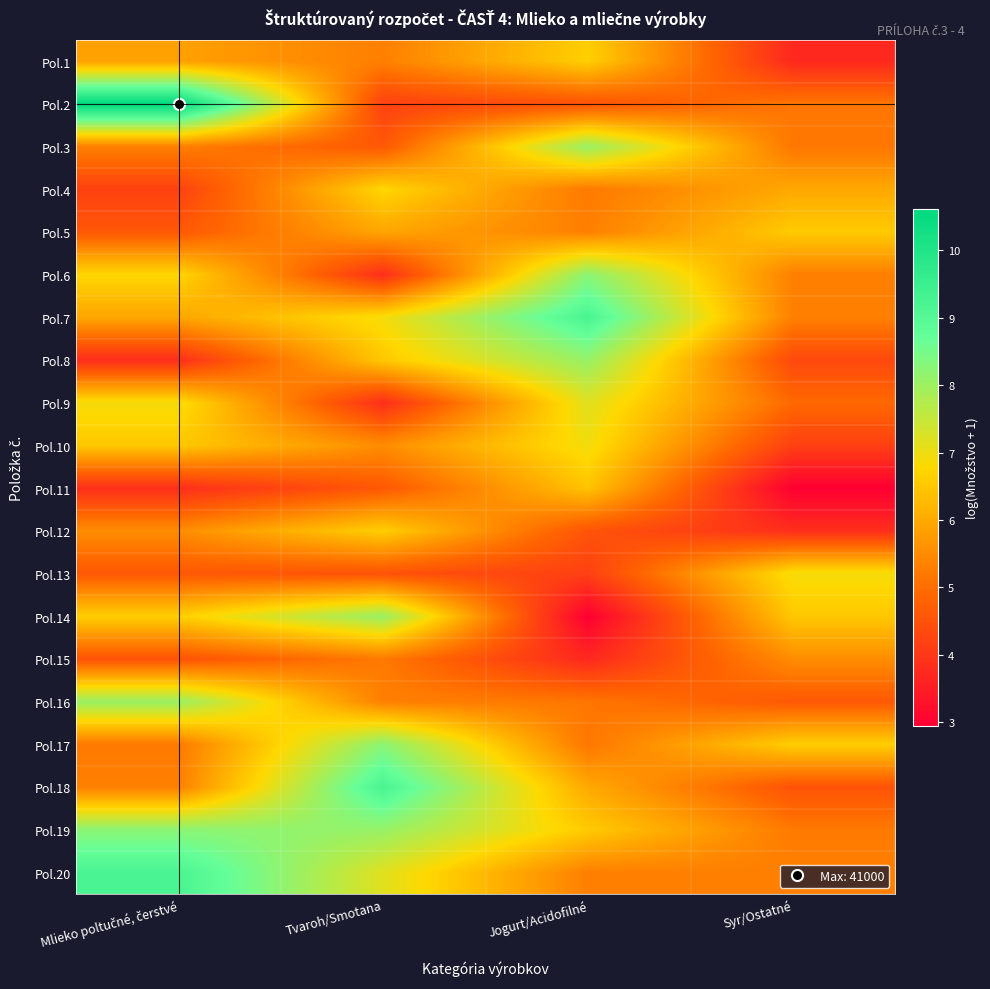

How many distinct data groups are displayed?

20